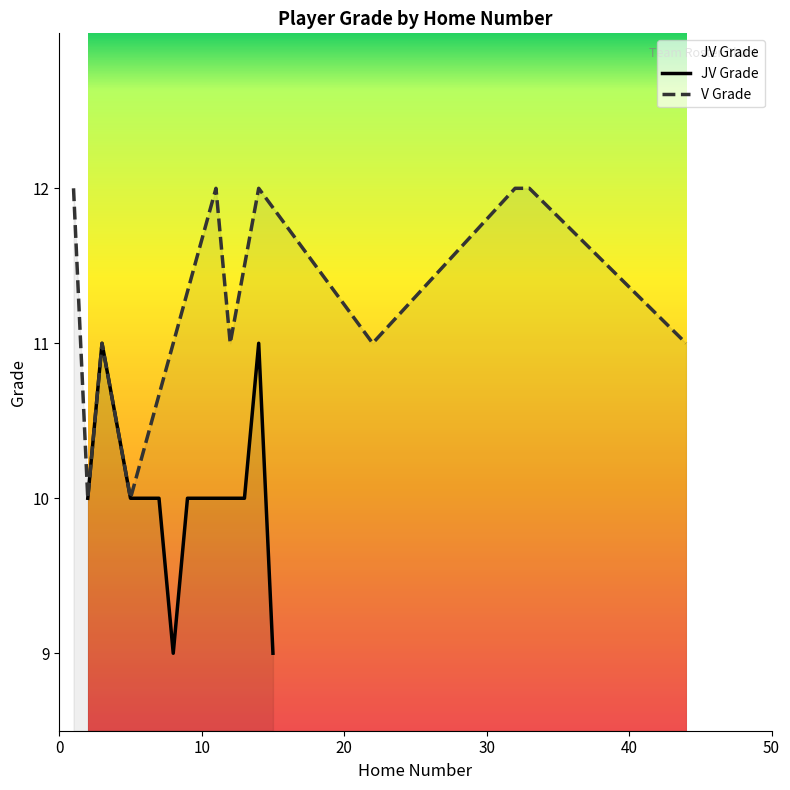

What is the difference between the maximum and minimum values in the V Grade series?

2